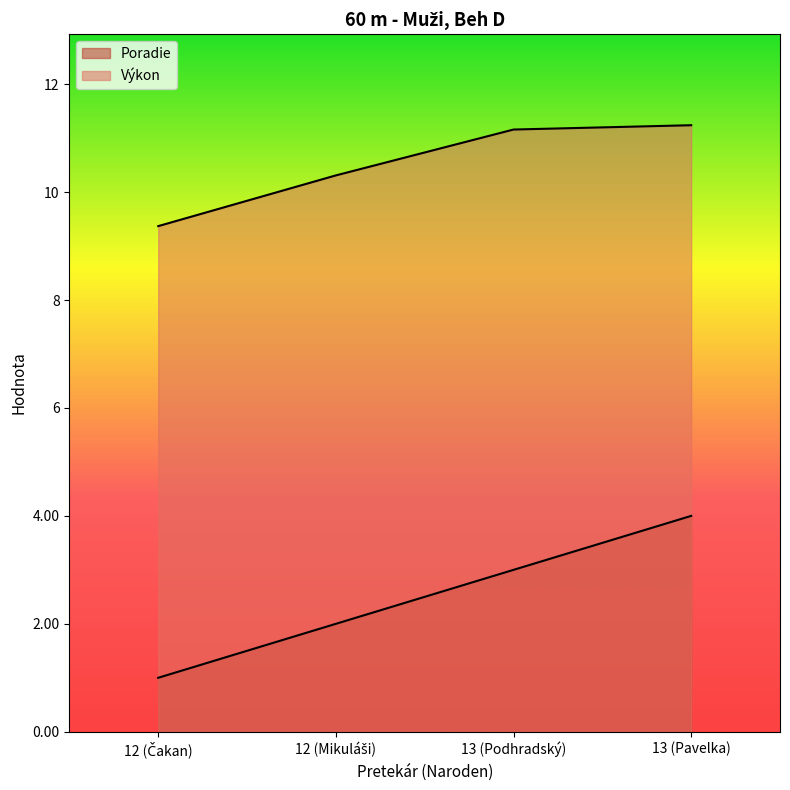

True or false: Poradie and Výkon intersect in this chart.

False